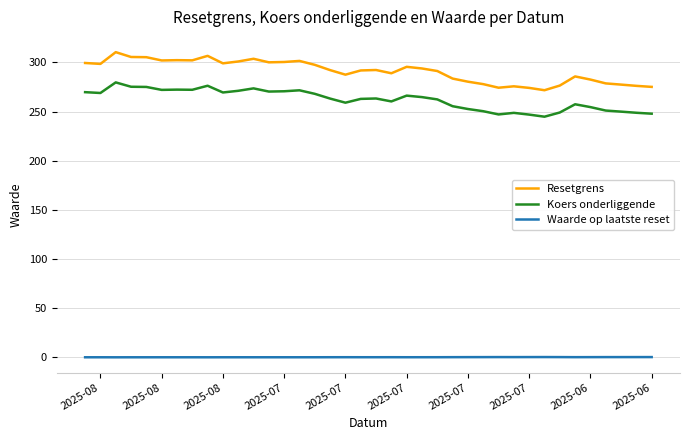

Which series has the largest range (max minus min)?

Resetgrens